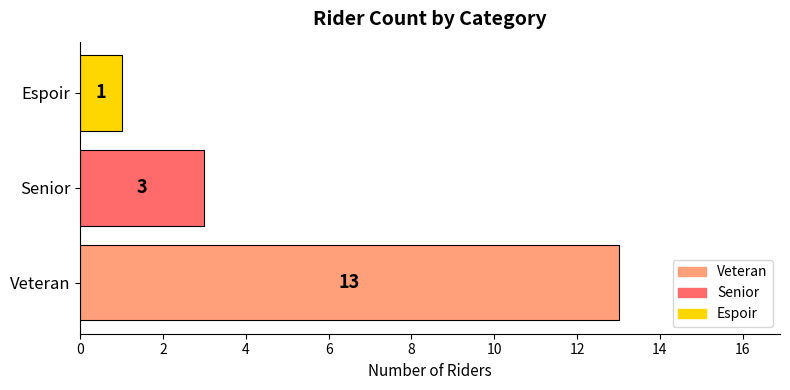

What is the average value?

6